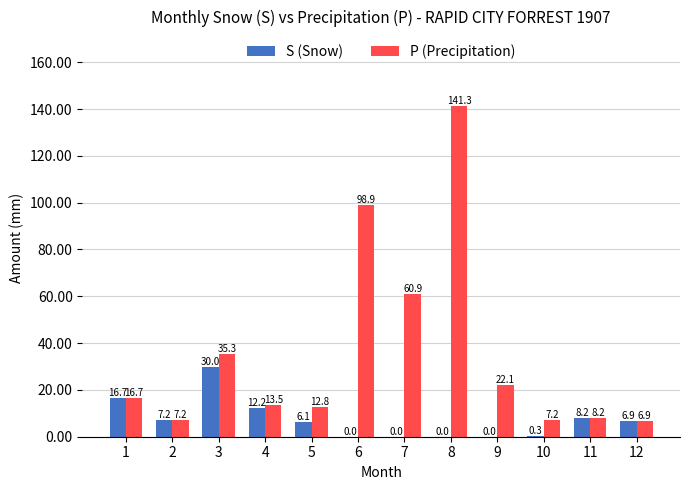

What is the sum of all P (Precipitation) values?

431.0